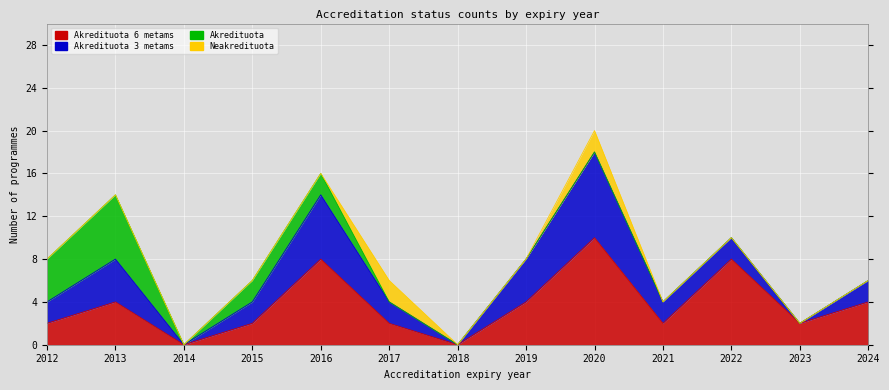

What are all the series names shown in the legend?

Akredituota 6 metams, Akredituota 3 metams, Akredituota, Neakredituota